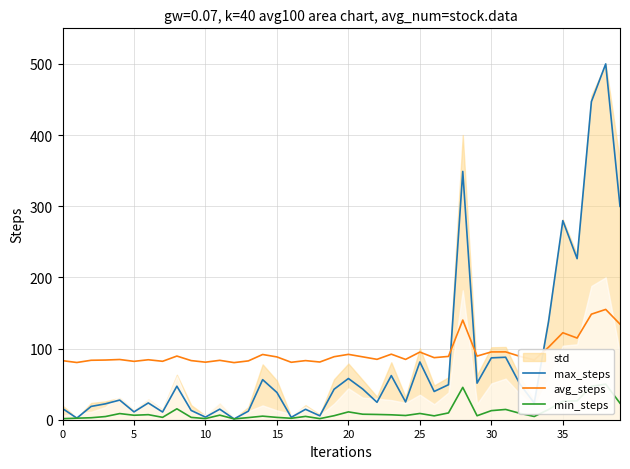

What is the minimum value shown in the chart?

1.1